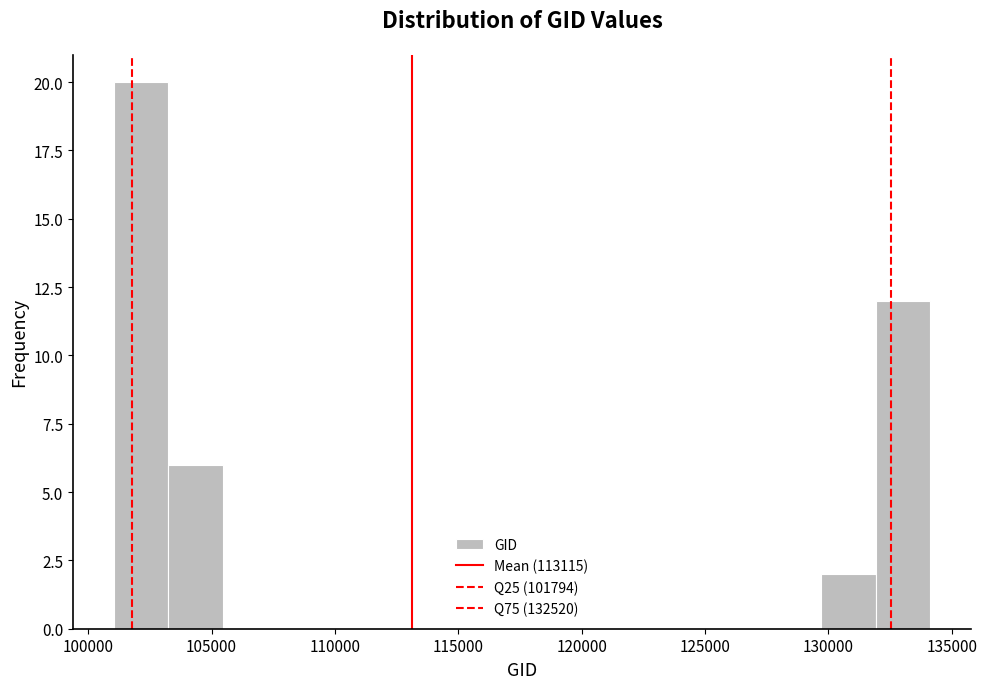

Reading left to right, transcribe this chart: for each bar, give the range it covers on the x-axis and its height. Neither the bar edges nor the heights are printed on the chart, so give them approximately, as read against the axes.

101000 to 103000: 20
103000 to 105500: 6
105500 to 107500: 0
107500 to 110000: 0
110000 to 112000: 0
112000 to 114500: 0
114500 to 116500: 0
116500 to 118500: 0
118500 to 121000: 0
121000 to 123000: 0
123000 to 125500: 0
125500 to 127500: 0
127500 to 129500: 0
129500 to 132000: 2
132000 to 134000: 12